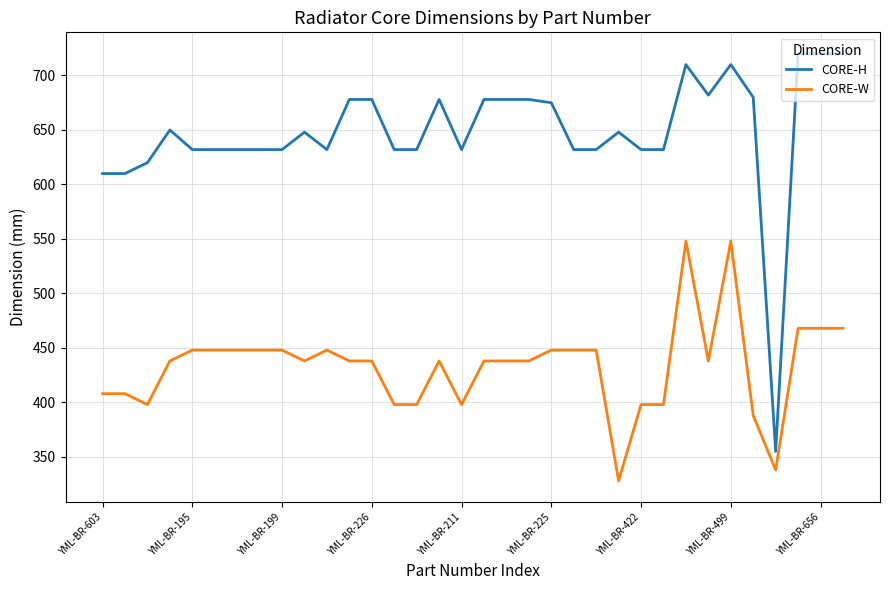

List the series in order of their overall mean, lowest first.

CORE-W, CORE-H